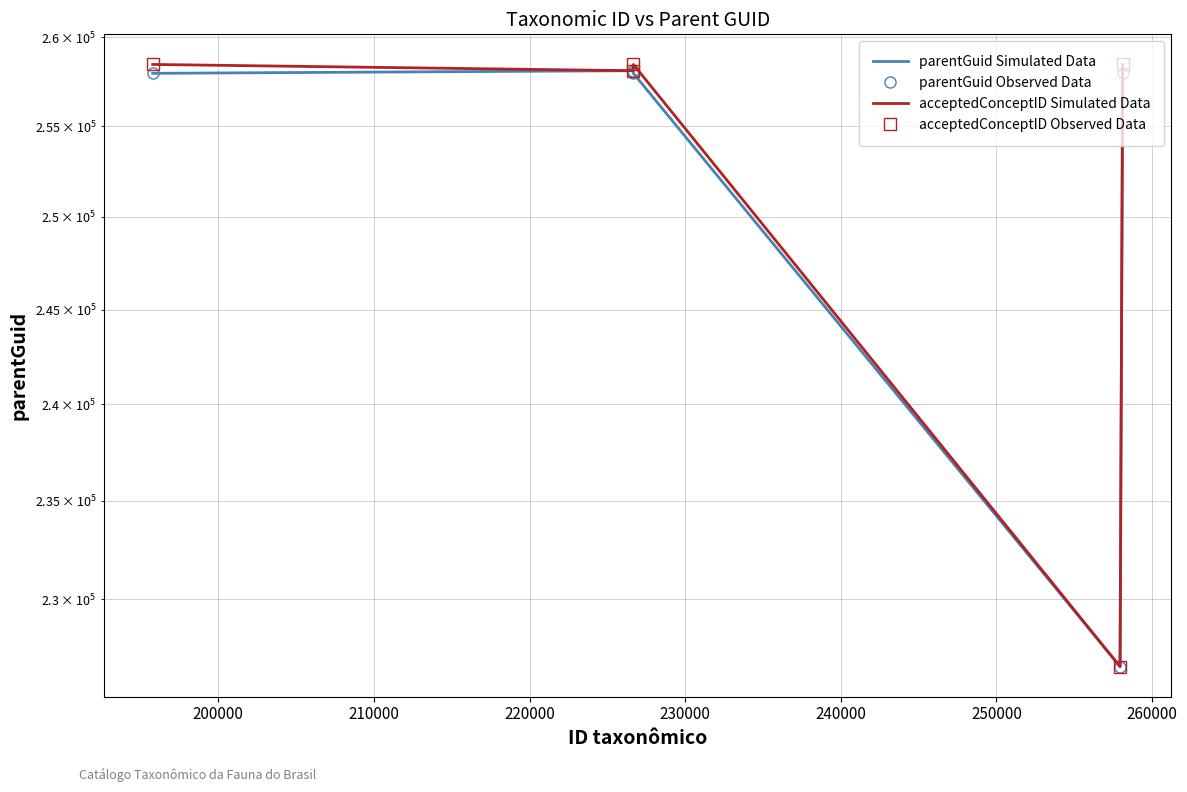

Which series has the largest total across all categories?

acceptedConceptID Simulated Data